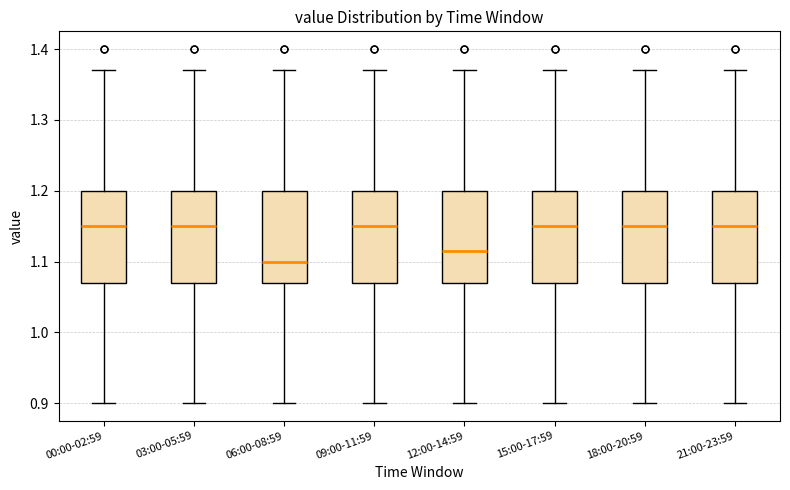

Reading left to right, transcribe this box plot: for each box, give where its median line is, the range the box spans, and where its two whiskers end, as read against the y-axis. The values are not printed on the chart, so give them approximately, as read against the axis.

00:00-02:59: median 1.15, box 1.07 to 1.20, whiskers 0.90 to 1.37
03:00-05:59: median 1.15, box 1.07 to 1.20, whiskers 0.90 to 1.37
06:00-08:59: median 1.10, box 1.07 to 1.20, whiskers 0.90 to 1.37
09:00-11:59: median 1.15, box 1.07 to 1.20, whiskers 0.90 to 1.37
12:00-14:59: median 1.12, box 1.07 to 1.20, whiskers 0.90 to 1.37
15:00-17:59: median 1.15, box 1.07 to 1.20, whiskers 0.90 to 1.37
18:00-20:59: median 1.15, box 1.07 to 1.20, whiskers 0.90 to 1.37
21:00-23:59: median 1.15, box 1.07 to 1.20, whiskers 0.90 to 1.37